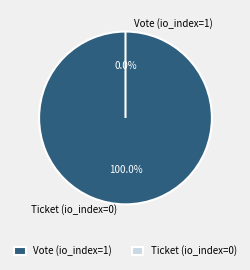

To the nearest percent, what is the difference between the Ticket (io_index=0) and Vote (io_index=1) slice percentages?

100%